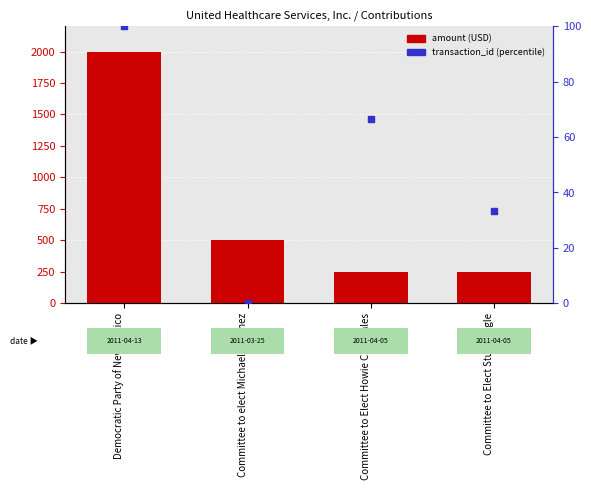

At how many categories does at least one series exceed 827?

1